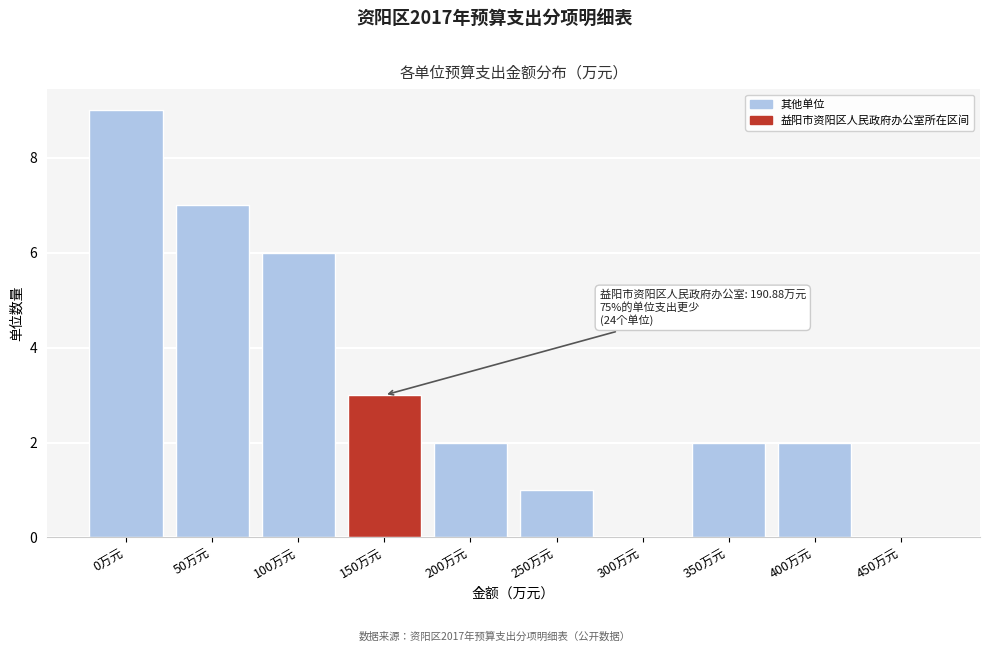

Reading right to left, what are all the values shown in this chart?

450万元=0	400万元=2	350万元=2	300万元=0	250万元=1	200万元=2	150万元=3	100万元=6	50万元=7	0万元=9